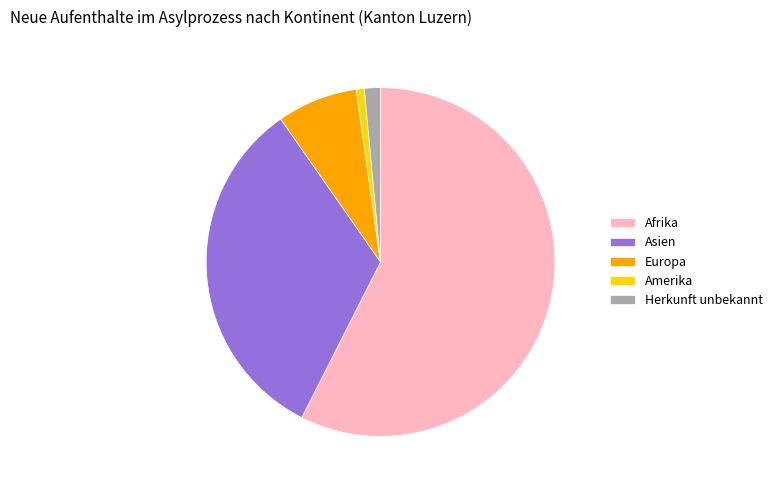

Rank the categories by value from highest to lowest.

Afrika, Asien, Europa, Herkunft unbekannt, Amerika